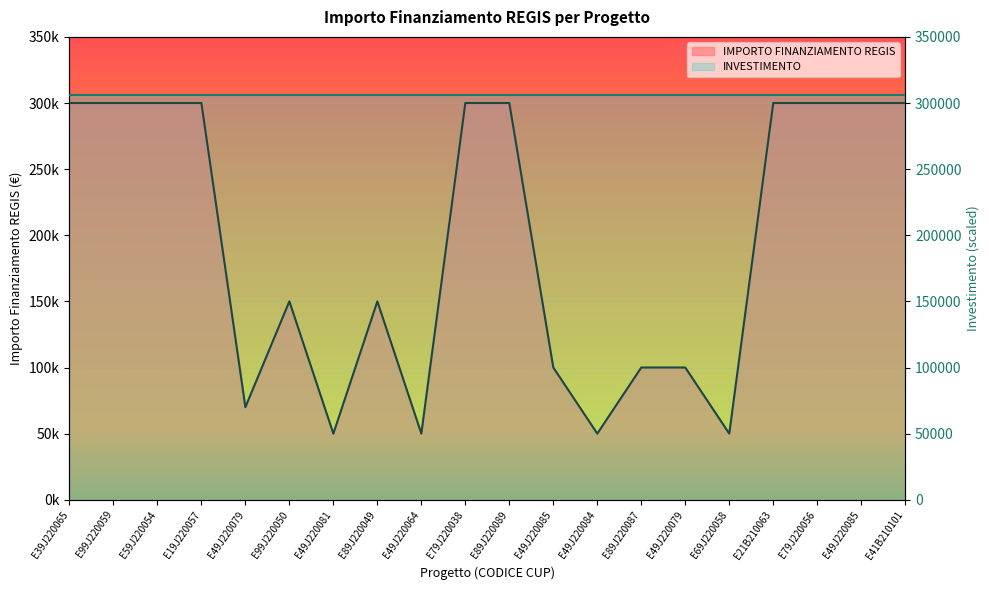

True or false: there are more than 2 points higher than both neighbors.

False